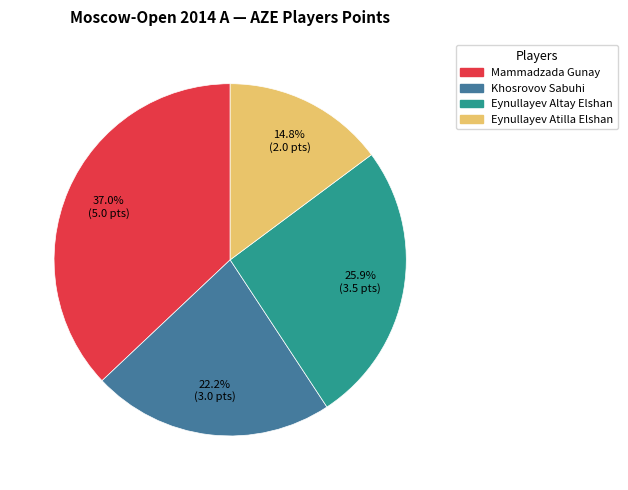

How many slices are in this pie chart?

4